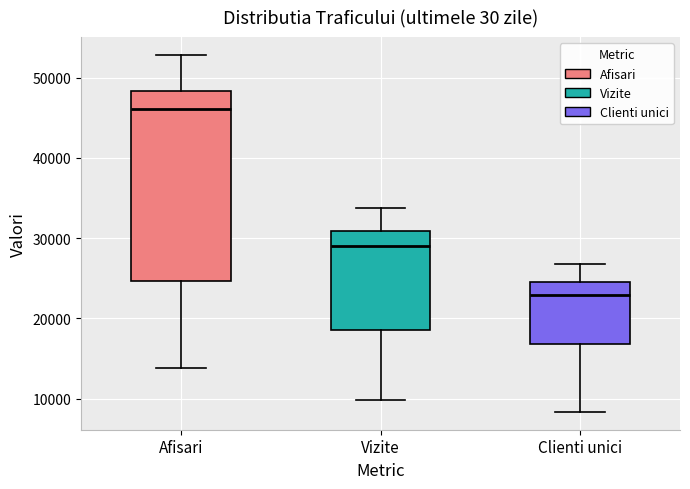

Reading left to right, read every box against the y-axis: the position of its median line, the range the box covers, and the ends of its whiskers. The values are not printed on the chart, so give them approximately, as read against the axis.

Afisari: median 46000, box 25000 to 48000, whiskers 14000 to 53000
Vizite: median 29000, box 19000 to 31000, whiskers 10000 to 34000
Clienti unici: median 23000, box 17000 to 25000, whiskers 8000 to 27000